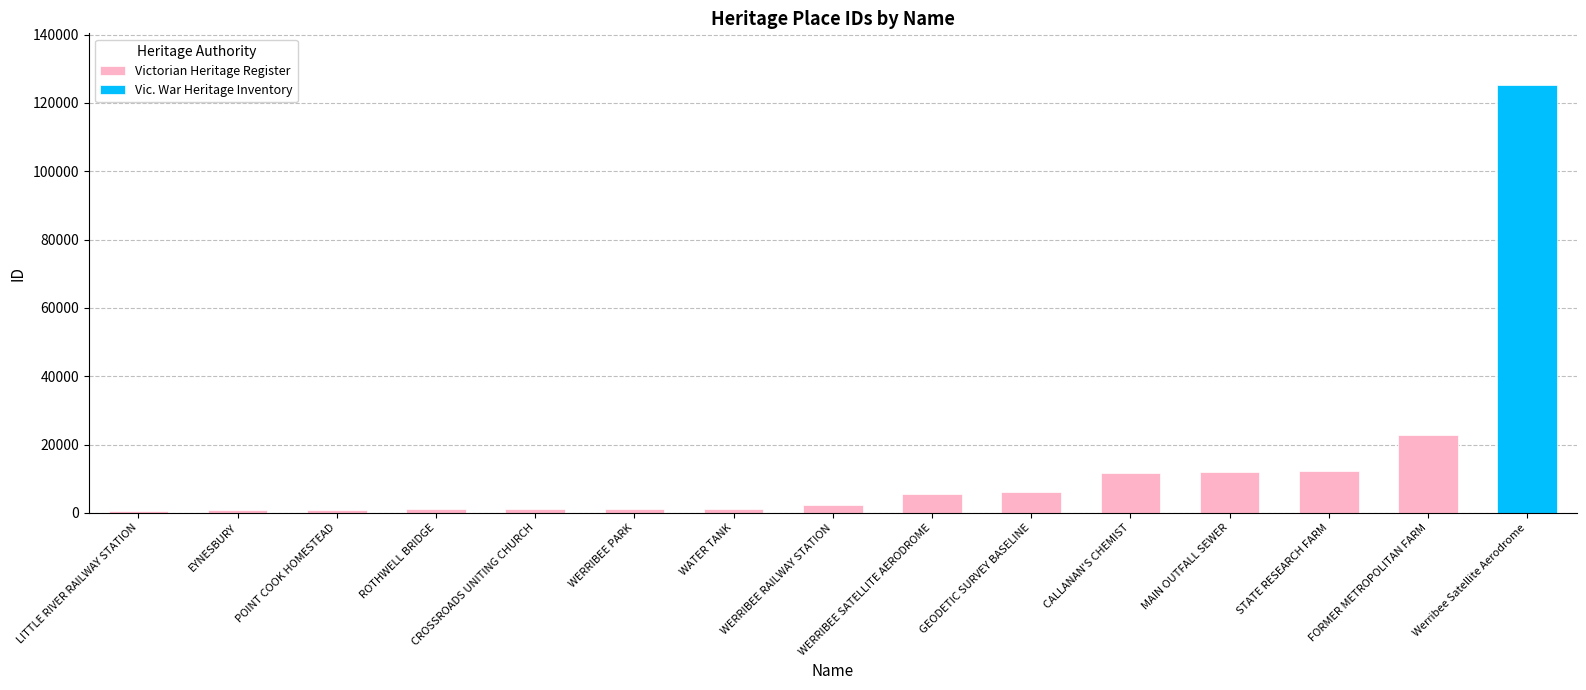

What is the smallest value displayed?

658